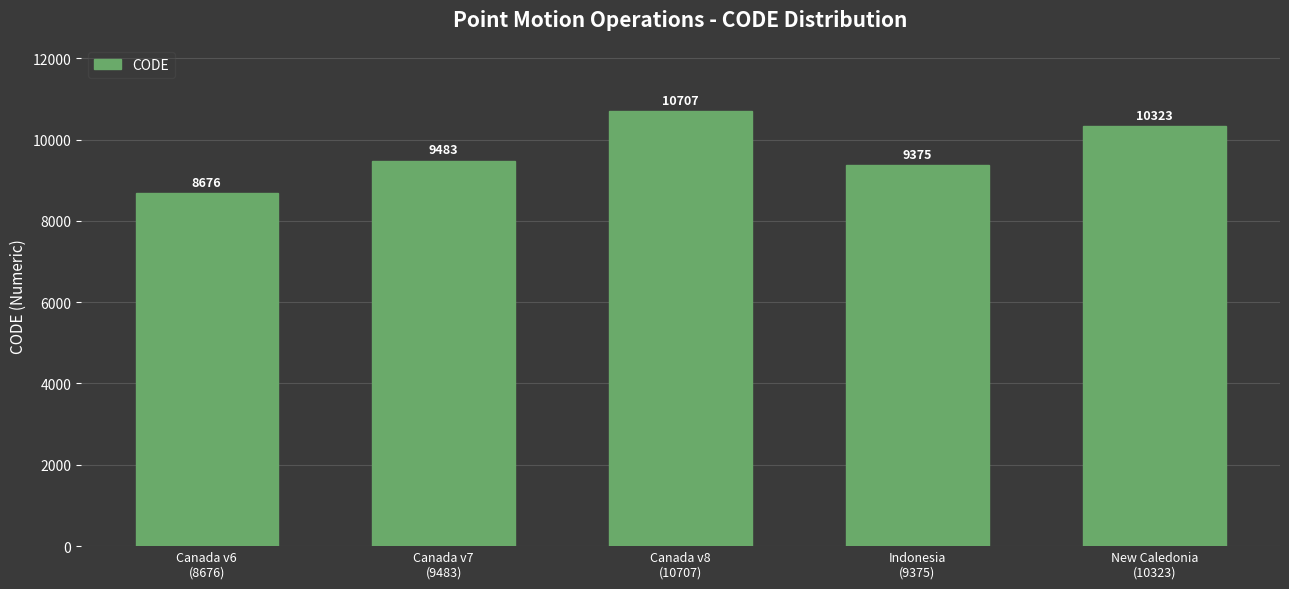

Are the bars horizontal?

No